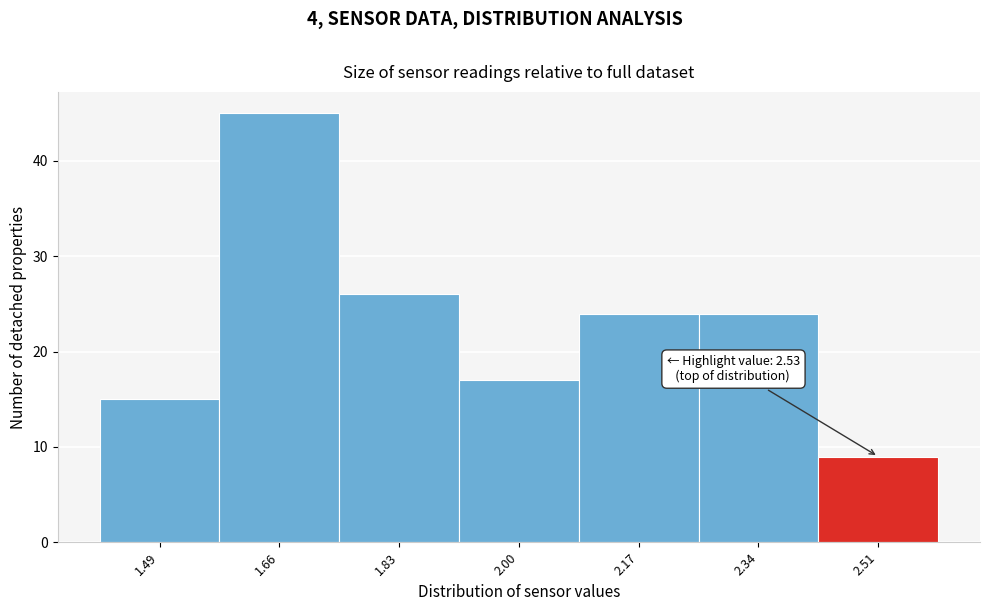

Reading left to right, what are all the values shown in this chart?

15	45	26	17	24	24	9